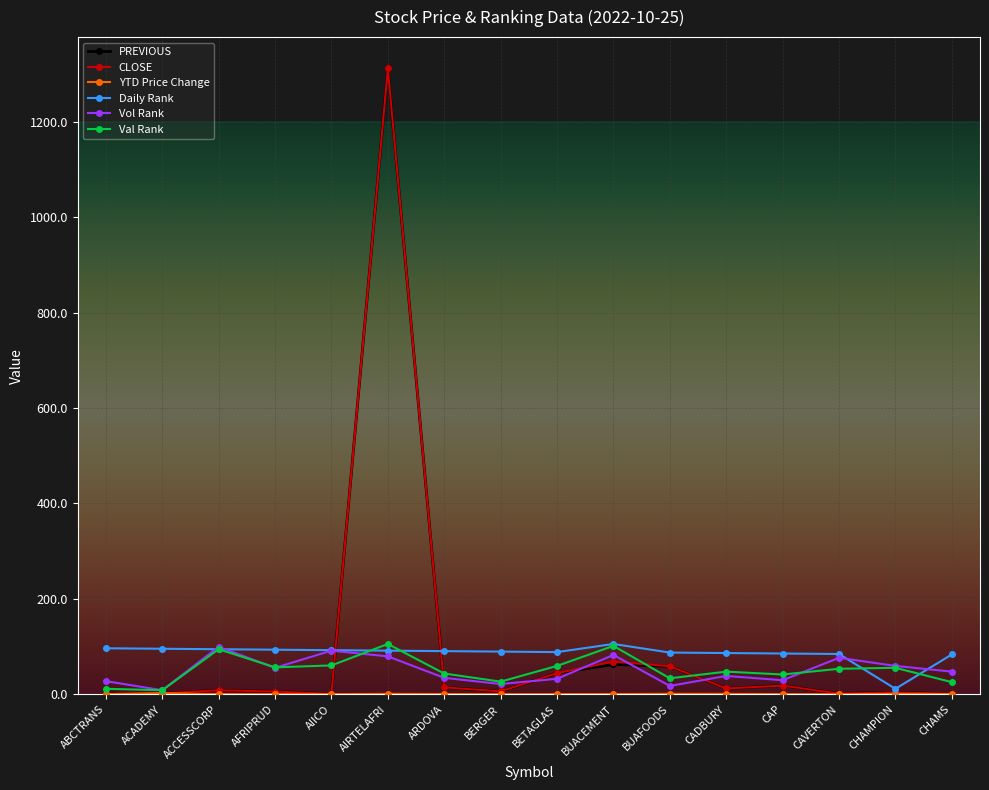

What is the minimum value for Daily Rank?

11.0